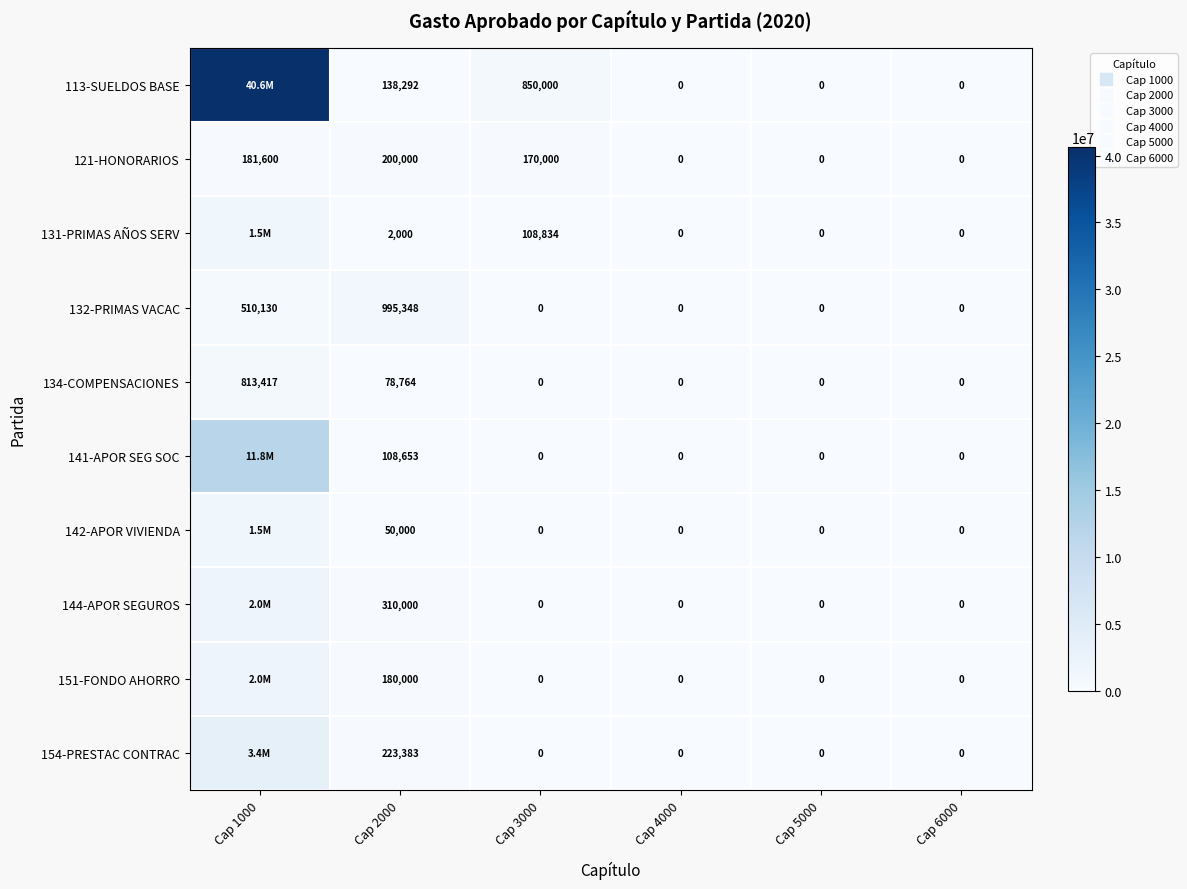

Is the value of 113-SUELDOS BASE at Cap 2000 greater than the value of 142-APOR VIVIENDA at Cap 1000?

No